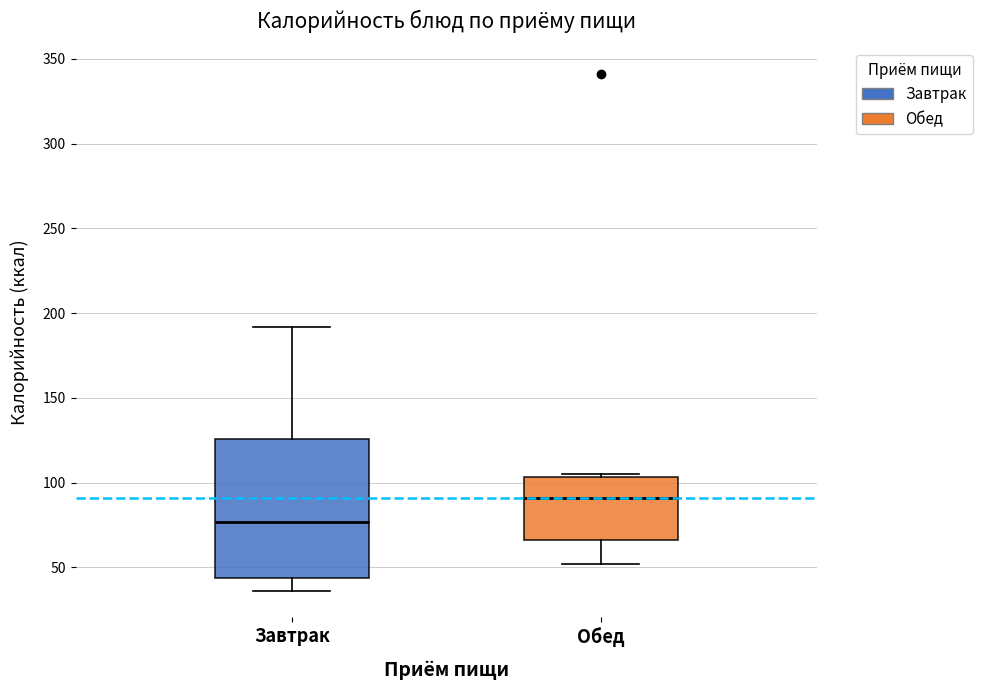

Comparing the boxes themselves (not the whiskers), which one is the tallest?

Завтрак